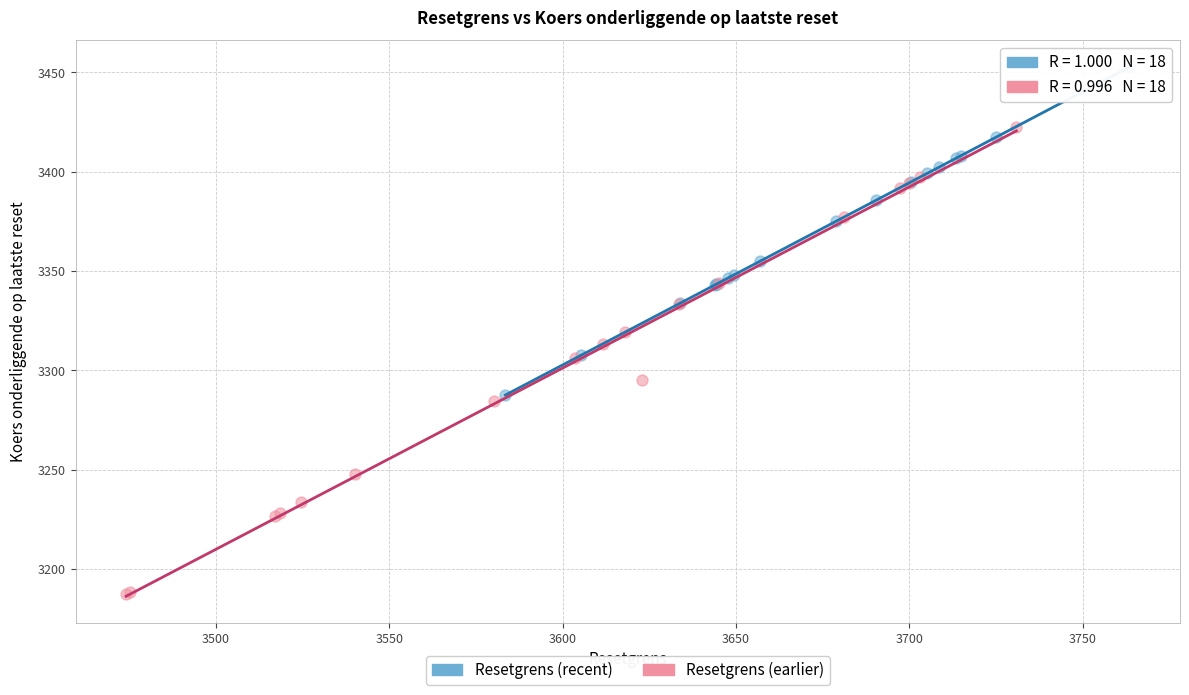

Which series contains the highest Y value?

Resetgrens (recent)